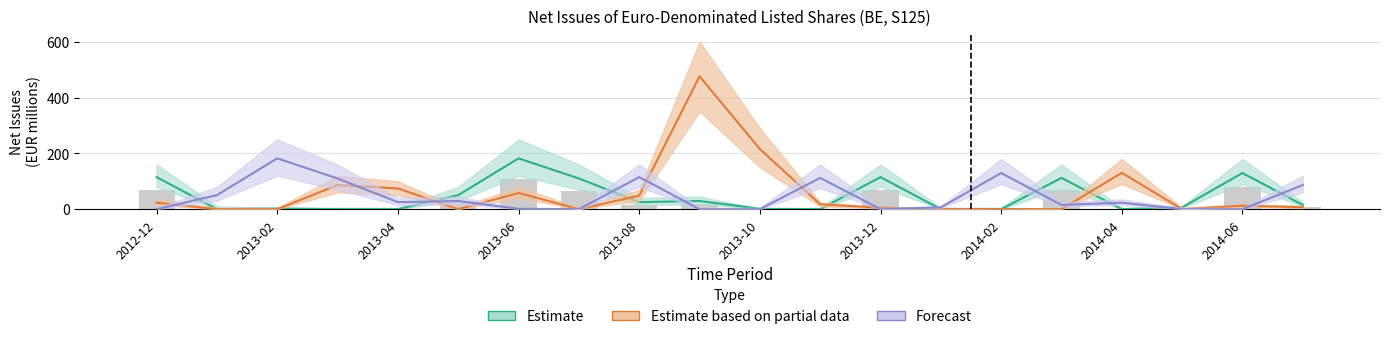

What is the sum of all Forecast values?

886.0